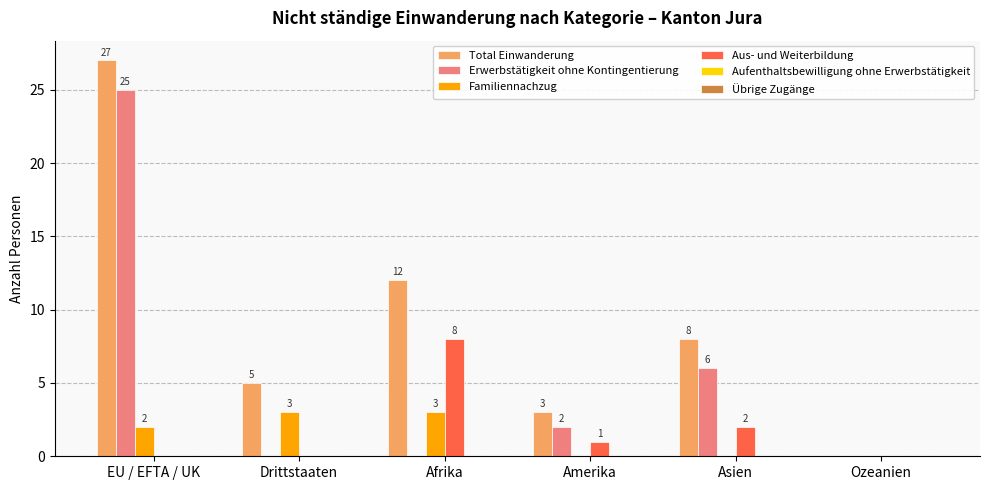

At which category is the sum across all series the highest?

EU / EFTA / UK